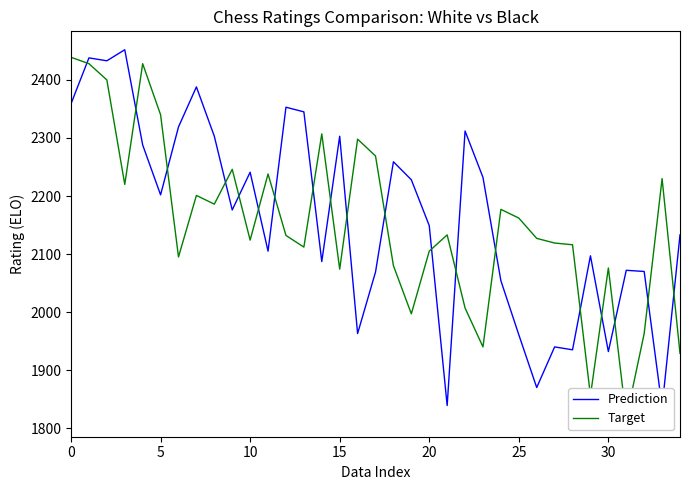

Which has a higher value, 5 or 24?

5